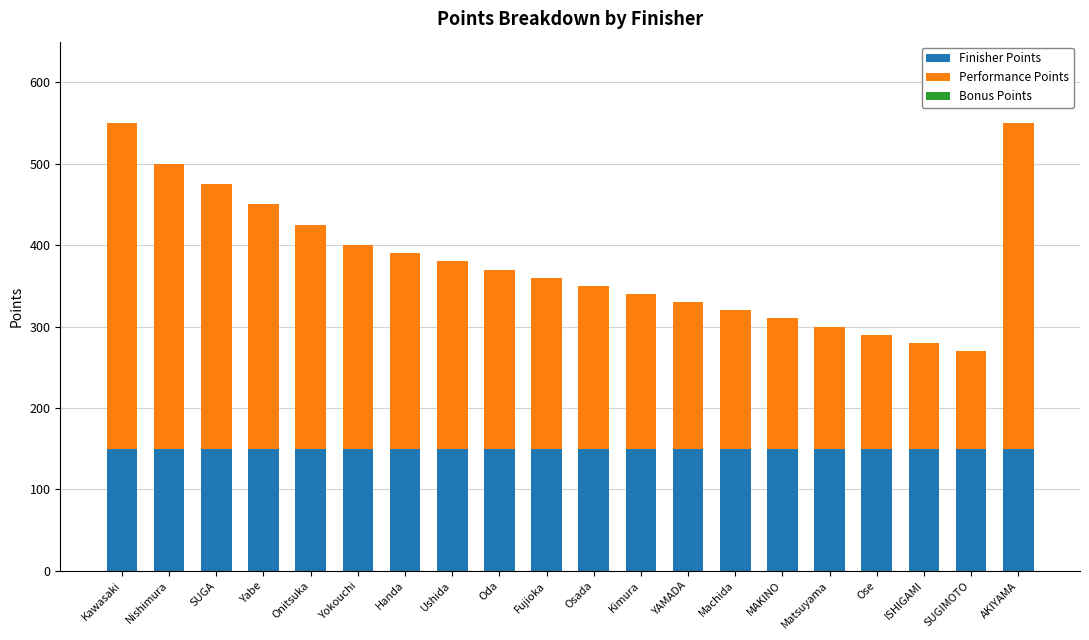

True or false: Finisher Points has a value of 227 at Matsuyama.

False